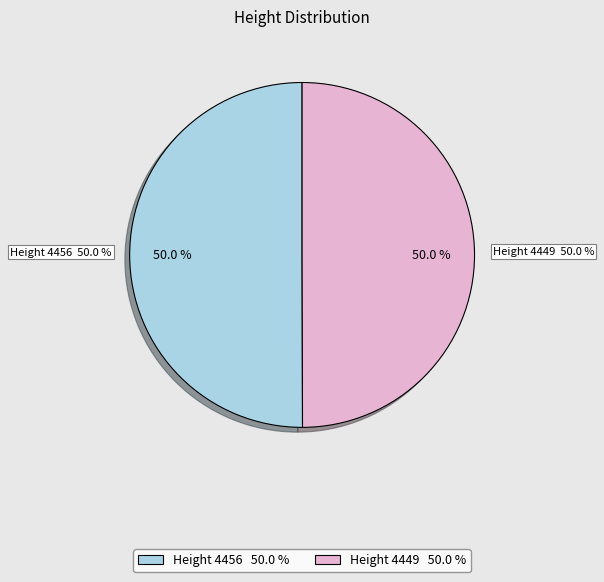

Approximately how many times larger is the value at 4456 compared to 4449?

1.0